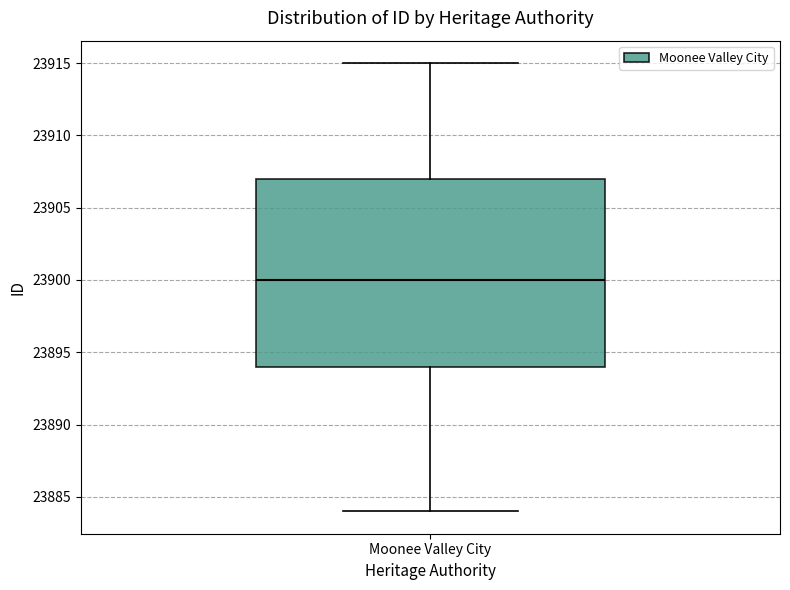

Read this box plot against the y-axis: the position of the median line, the range covered by the box, and the ends of both whiskers. The values are not printed on the chart, so give them approximately, as read against the axis.

median 23900, box 23894 to 23907, whiskers 23884 to 23915